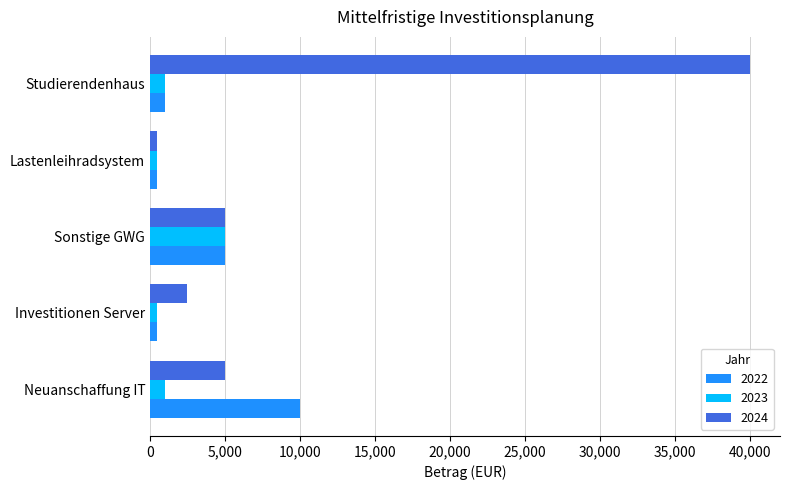

What is the average value of the 2024 series?

10600